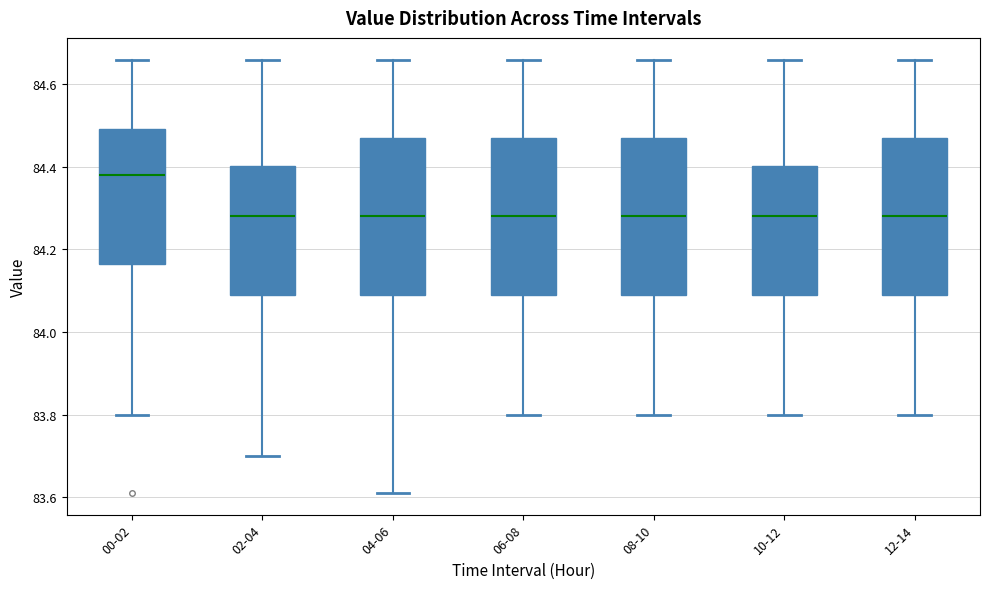

Where does the median line of the box for 06-08 sit on the y-axis? The values are not printed on the chart, so give them approximately, as read against the axis.

84.28